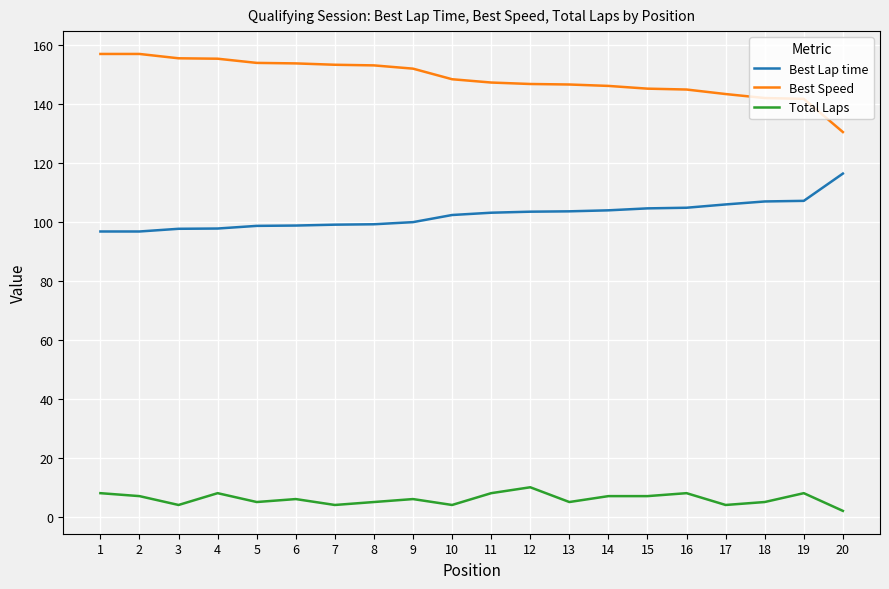

List the series in order of their peak value, lowest first.

Total Laps, Best Lap time, Best Speed